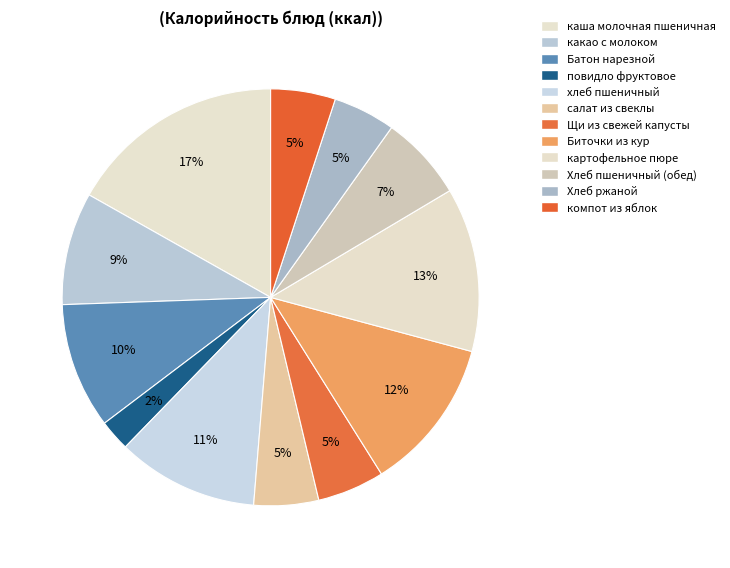

To the nearest percent, what portion does повидло фруктовое represent?

2%